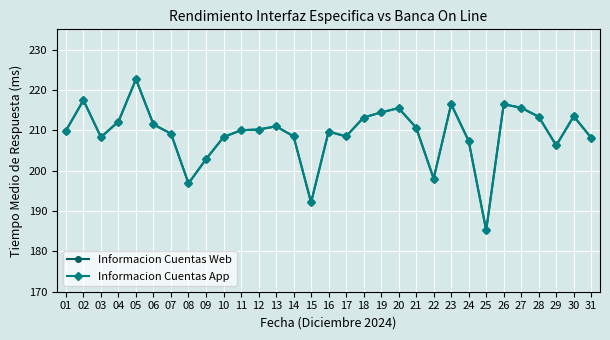

What is the average value of the Informacion Cuentas App series?

209.1